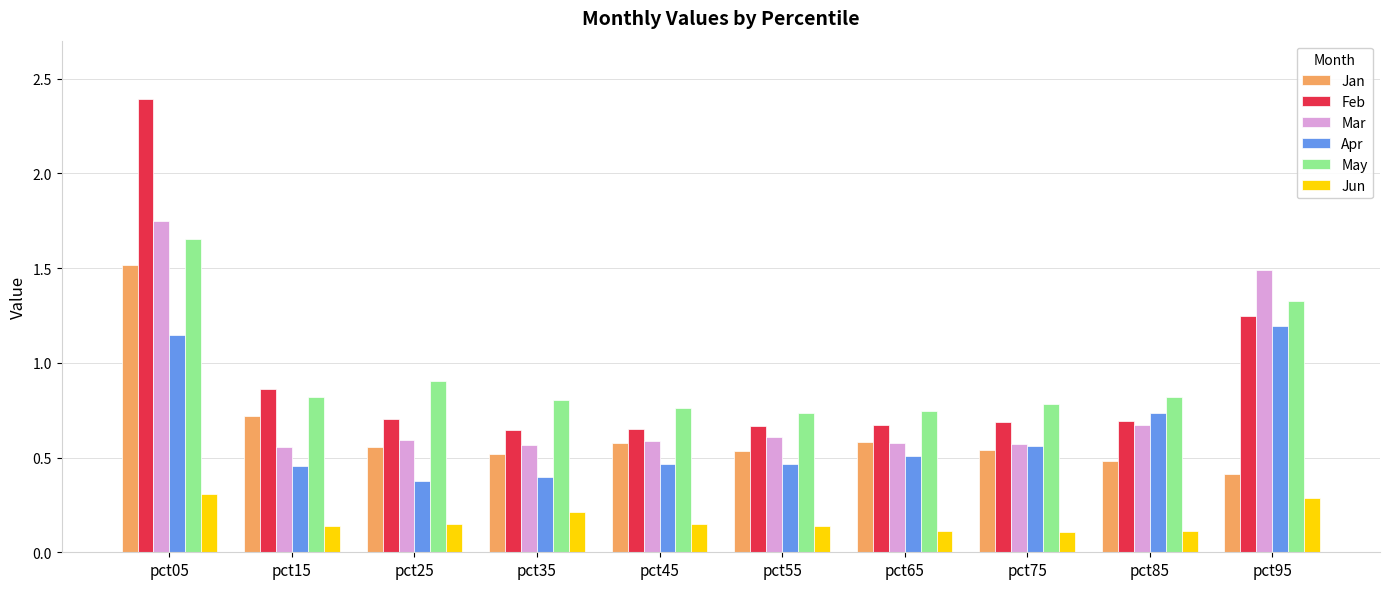

Which series has the largest range (max minus min)?

Feb